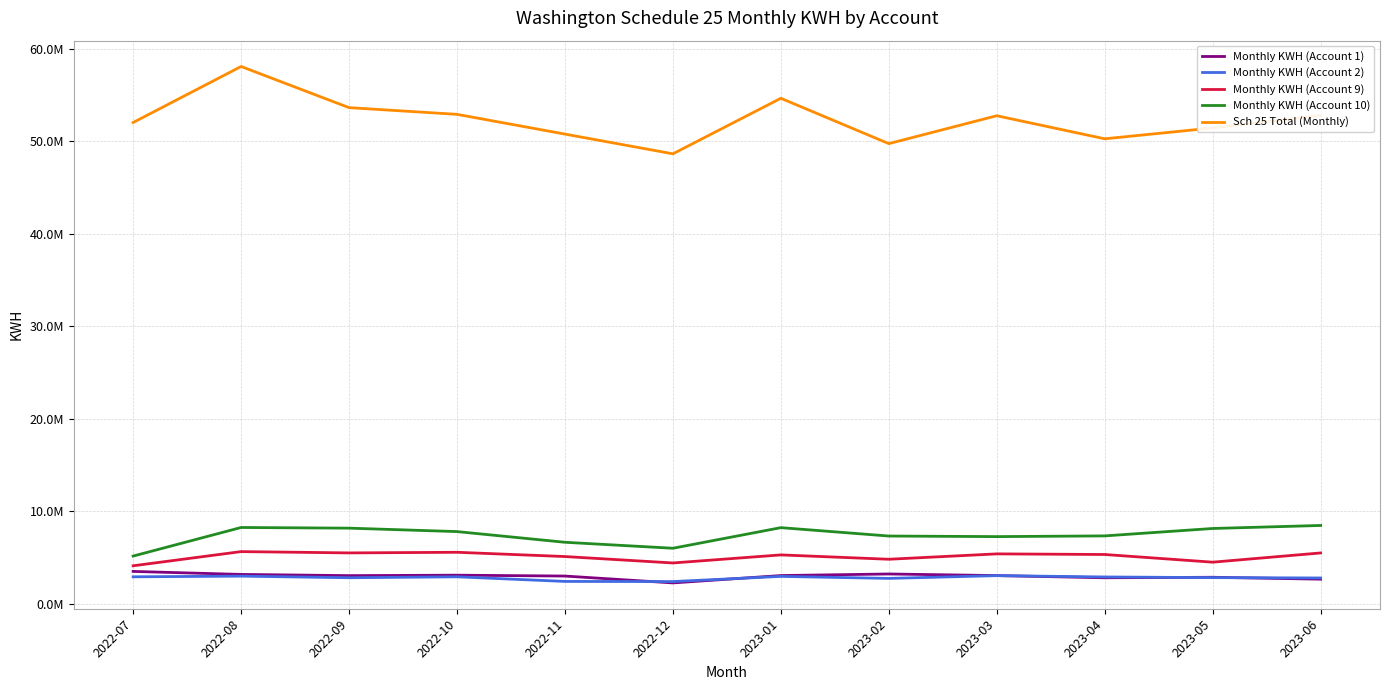

What position from the right is 2023-05?

2